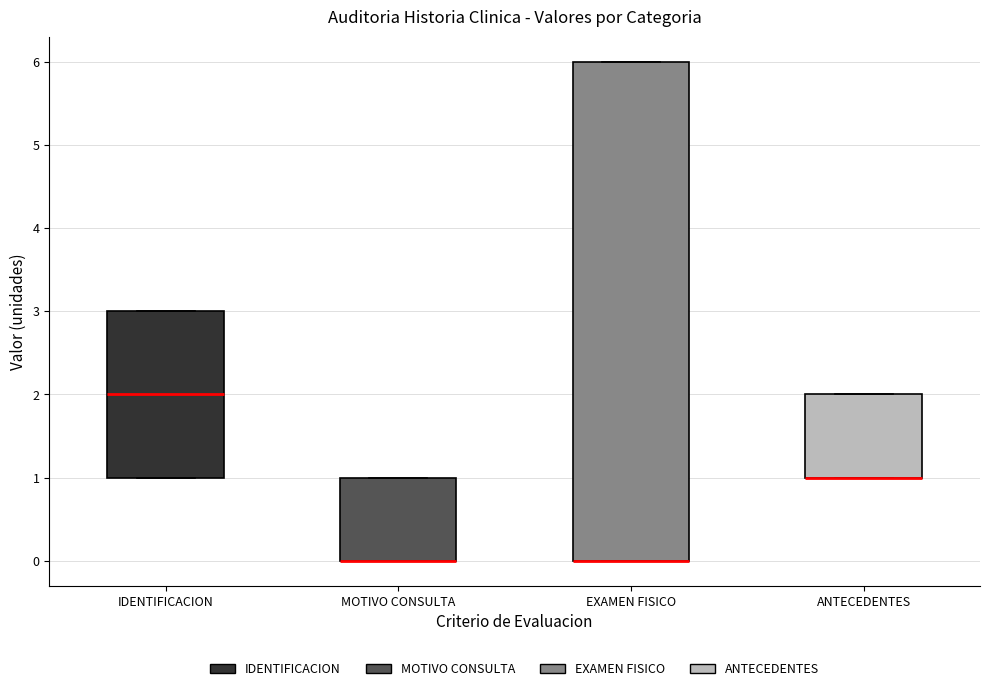

Reading left to right, read every box against the y-axis: the position of its median line, the range the box covers, and the ends of its whiskers. The values are not printed on the chart, so give them approximately, as read against the axis.

IDENTIFICACION: median 2, box 1 to 3, whiskers 1 to 3
MOTIVO CONSULTA: median 0 (drawn on the box's lower edge), box 0 to 1, whiskers 0 to 1
EXAMEN FISICO: median 0 (drawn on the box's lower edge), box 0 to 6, whiskers 0 to 6
ANTECEDENTES: median 1 (drawn on the box's lower edge), box 1 to 2, whiskers 1 to 2